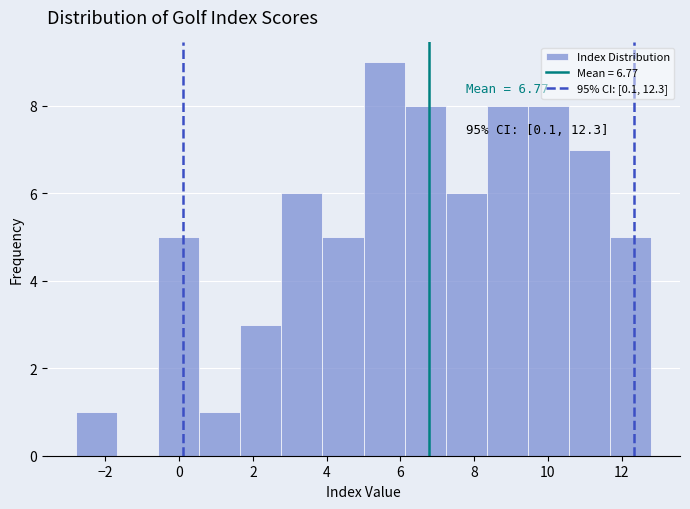

Which range on the x-axis has the tallest bar?

5.0 to 6.2